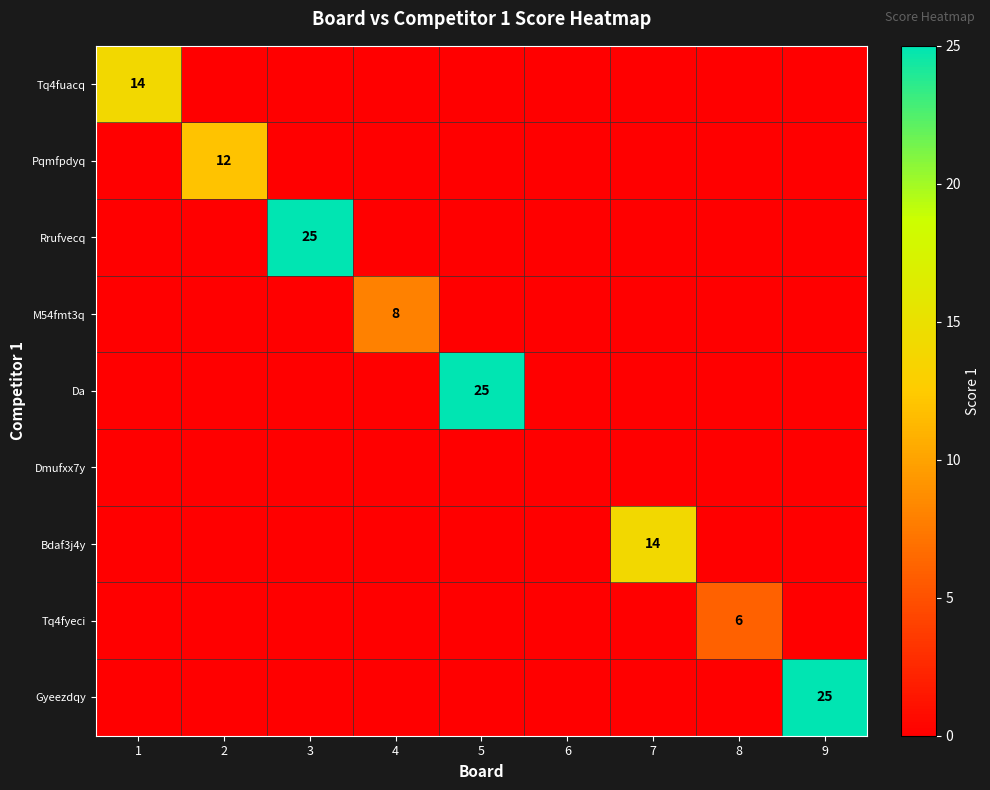

The value of Pqmfpdyq at 3 is 0. True or false?

True